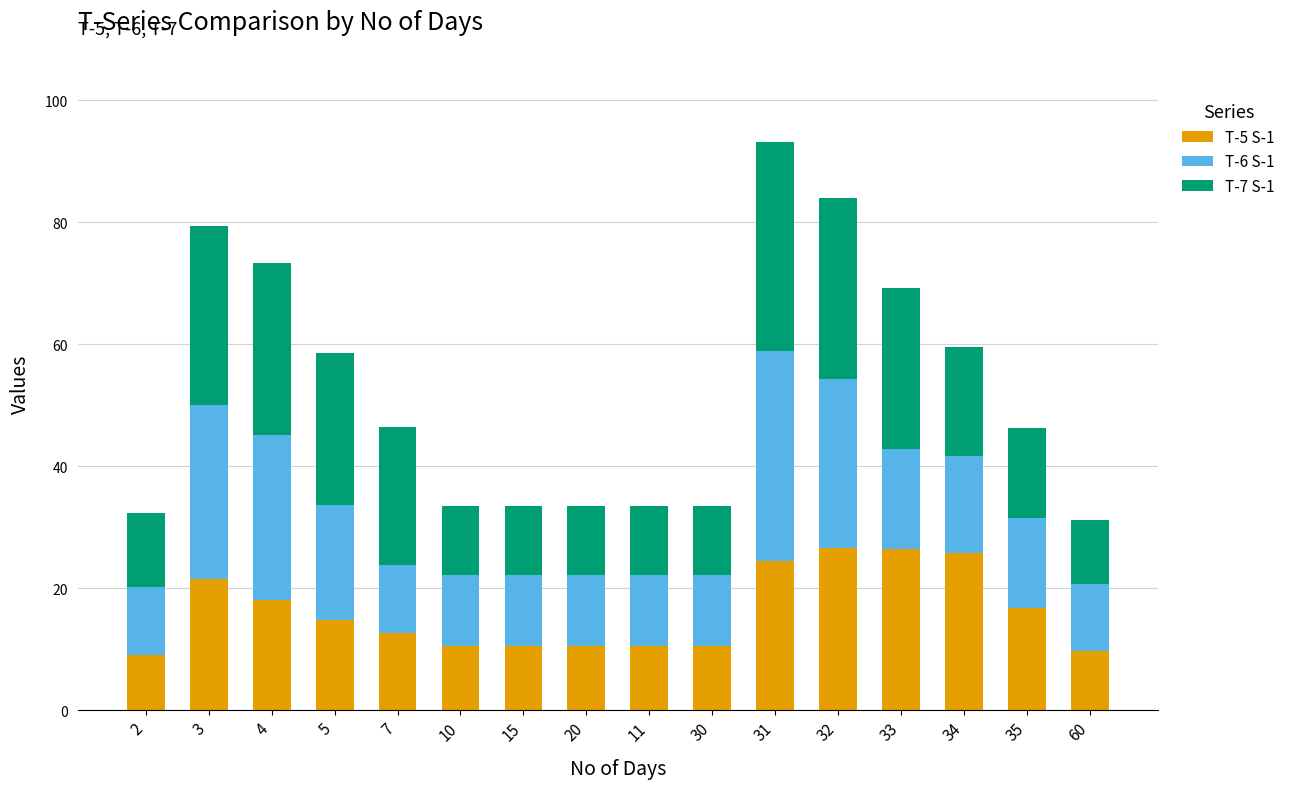

The T-5 S-1 series shows 8.0 at 5. True or false?

False